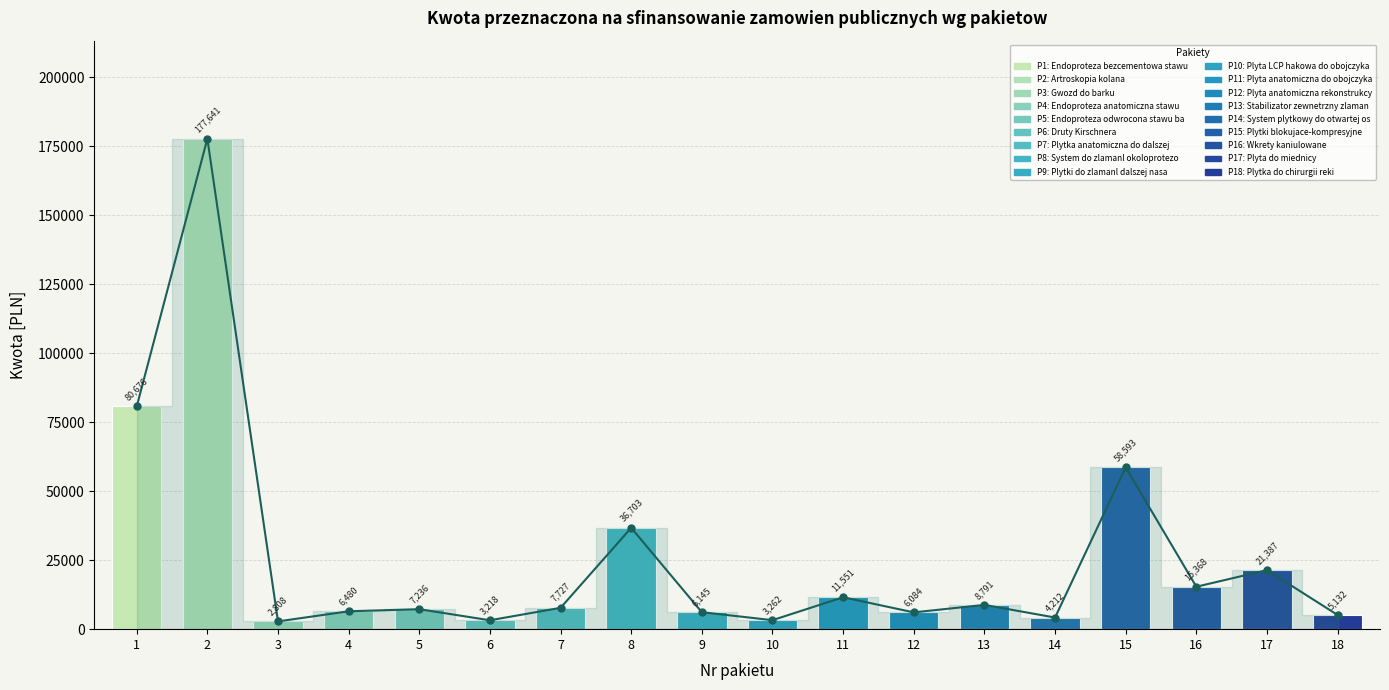

What is the sum of all values?

463014.4